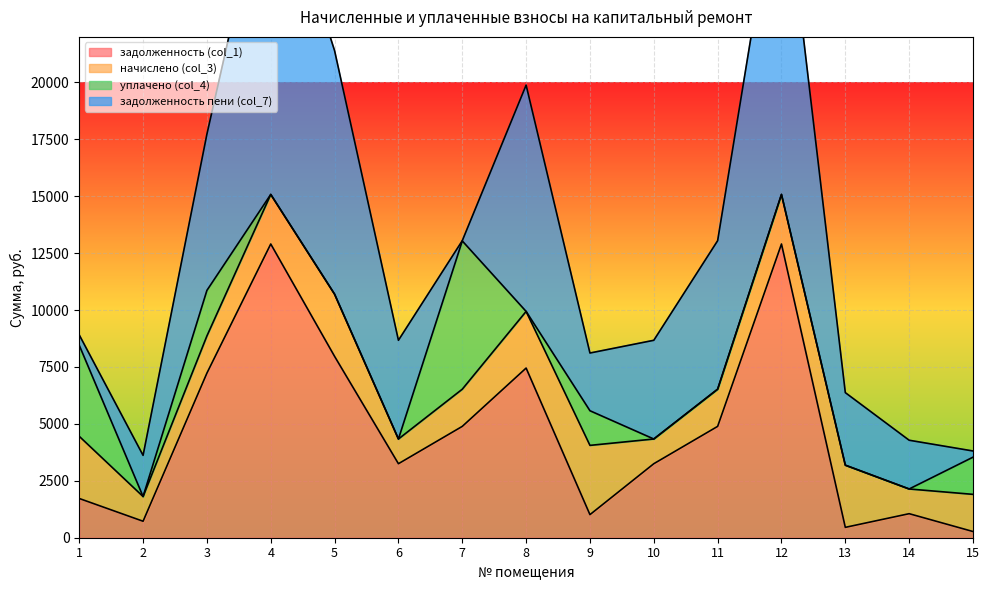

What is the sum of all уплачено (col_4) values?

15669.0